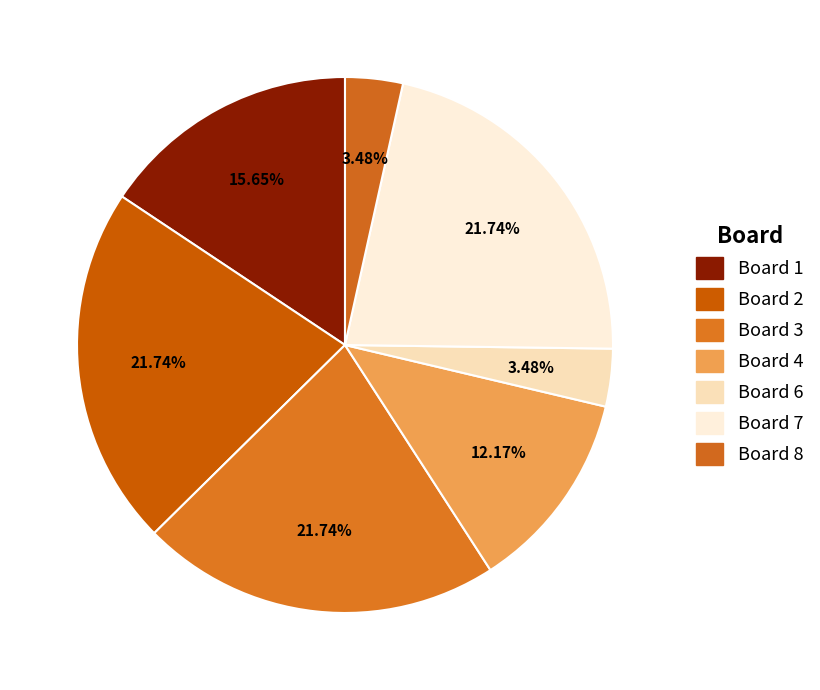

True or false: Board 3 accounts for 22% of the total.

True